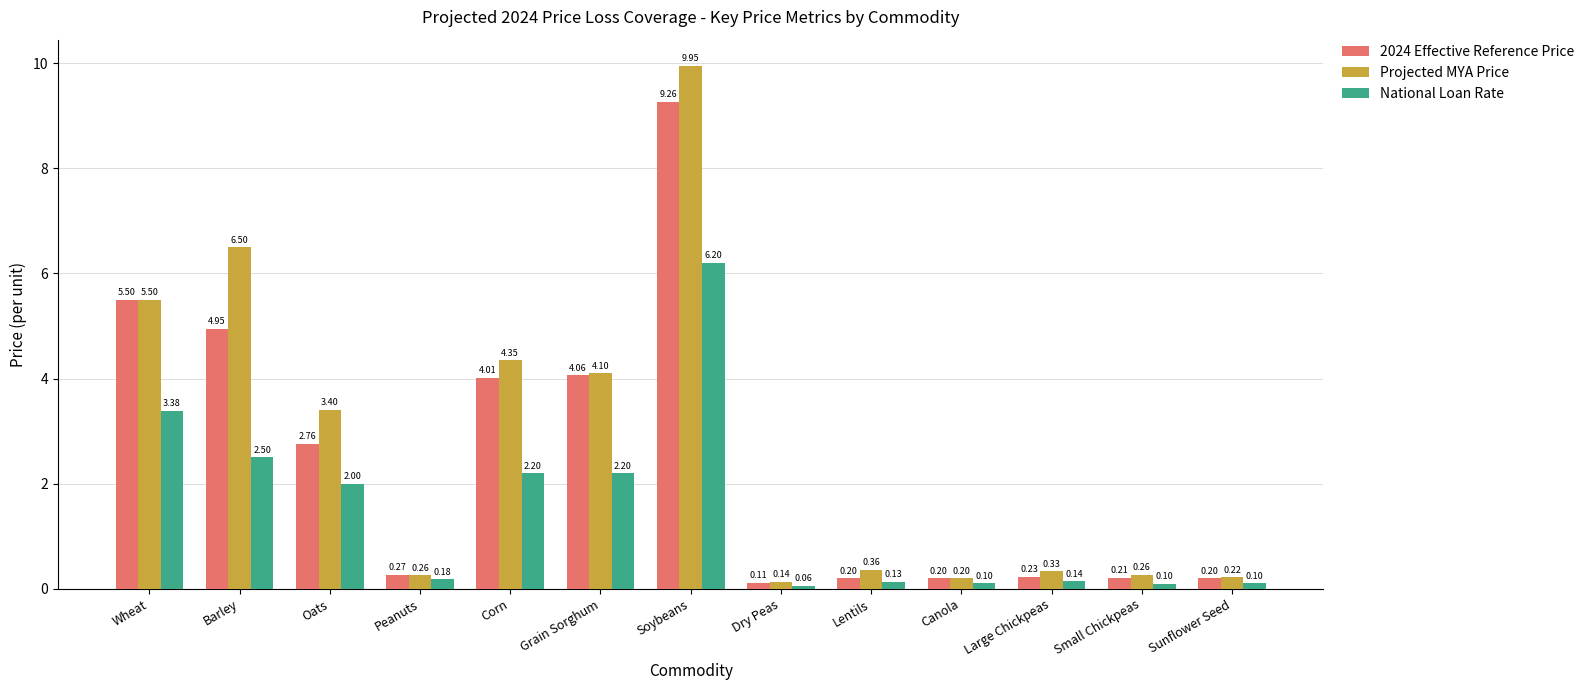

What is the average value of the National Loan Rate series?

1.5